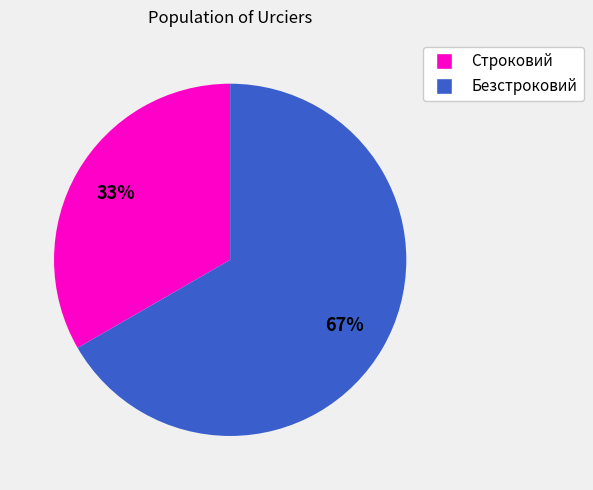

To the nearest percent, what is the average slice percentage?

50%